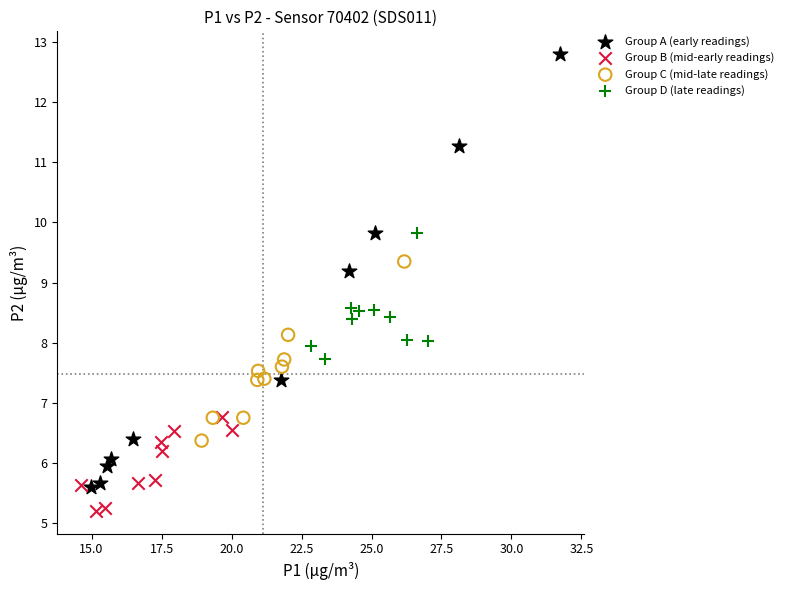

Which series contains the lowest Y value?

Group B (mid-early readings)